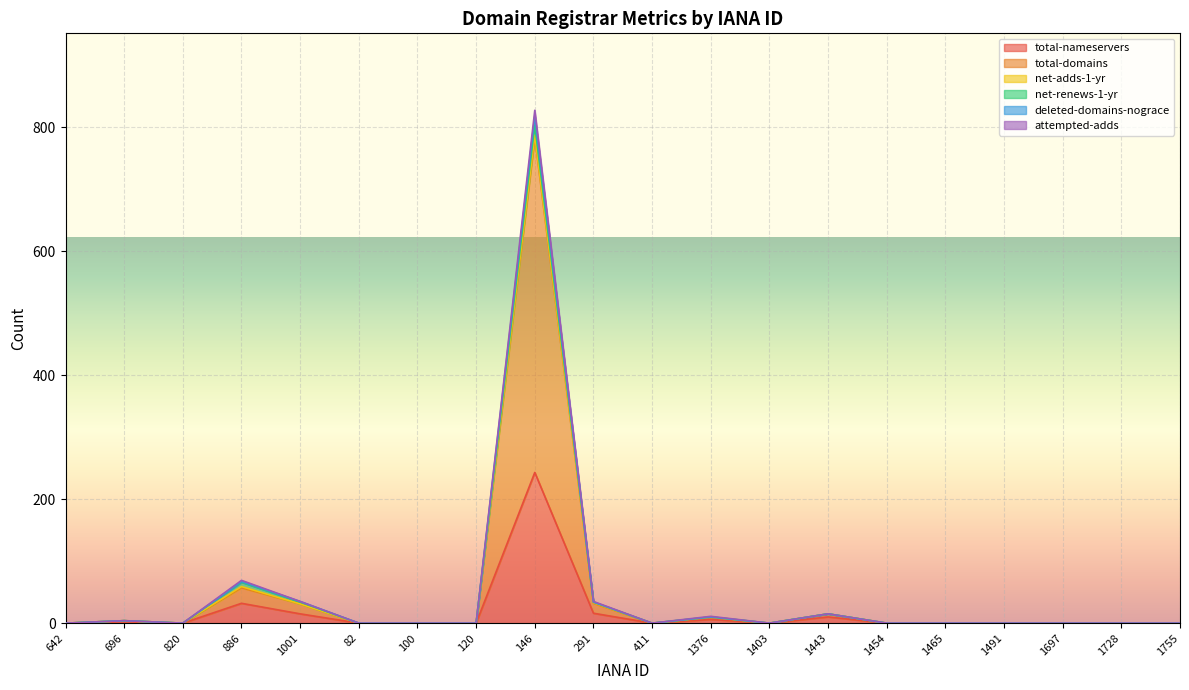

What is the maximum value for total-nameservers?

243